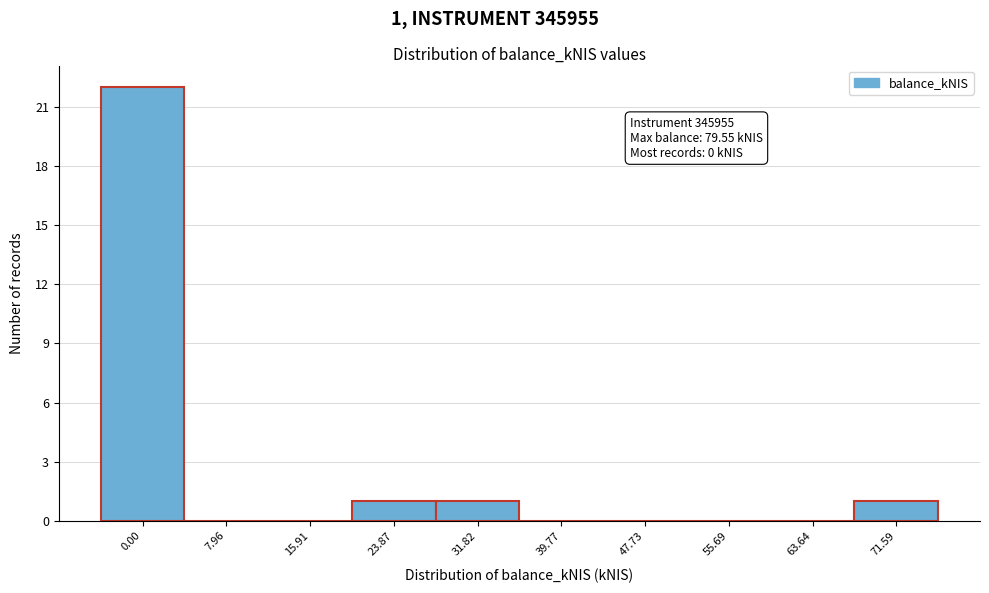

Reading left to right, transcribe all the data shown in this chart.

0.00=22	7.96=0	15.91=0	23.87=1	31.82=1	39.77=0	47.73=0	55.69=0	63.64=0	71.59=1